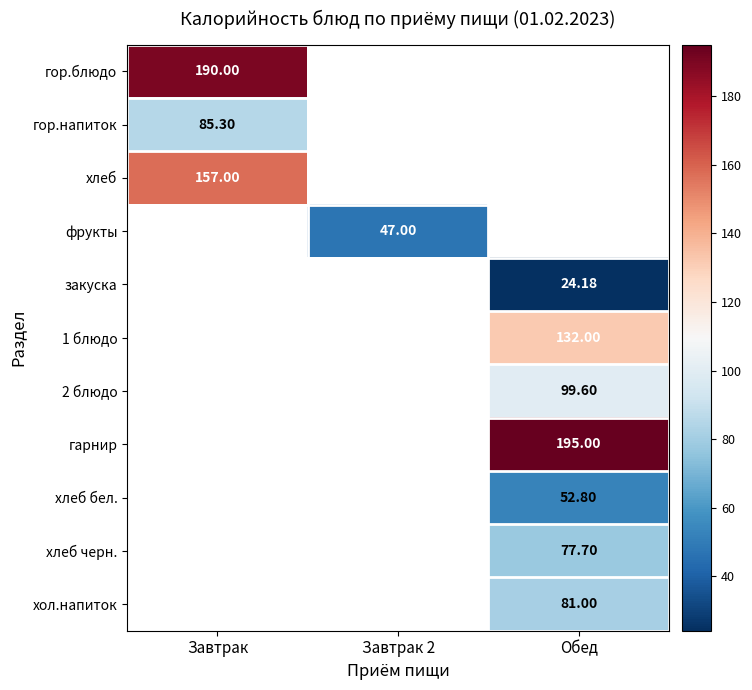

Which category has the lowest value across all series?

Обед